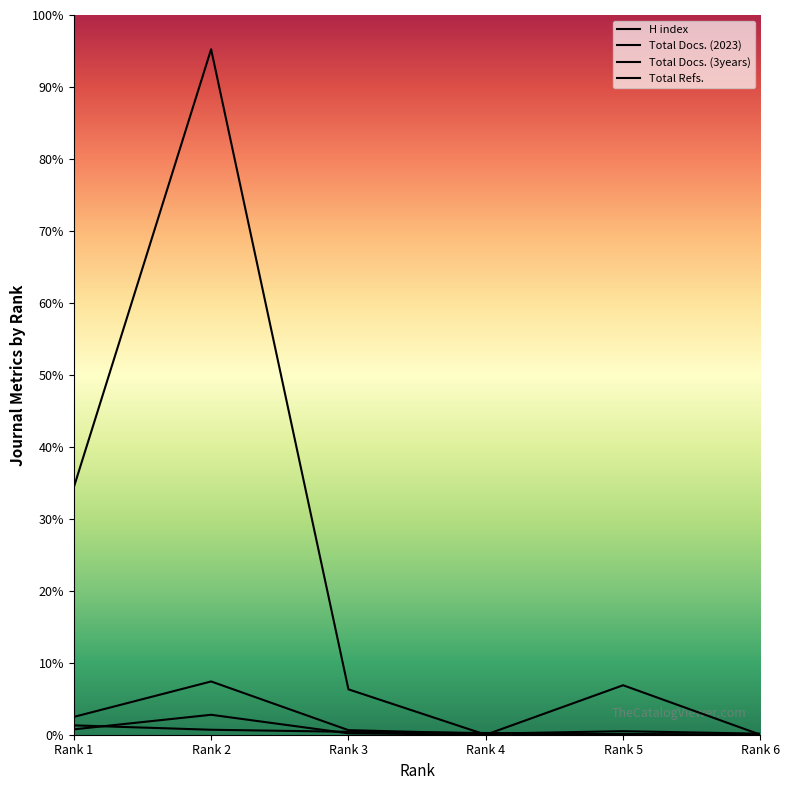

What is the difference between the maximum and minimum values in the H index series?

215